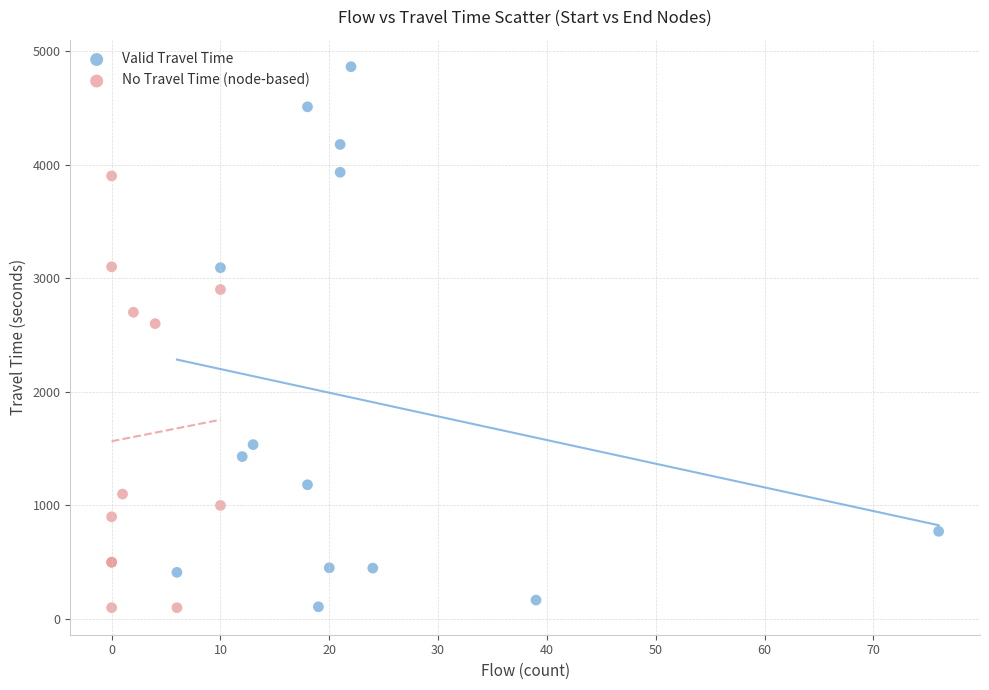

Which series has the largest Y range (max minus min)?

Valid Travel Time